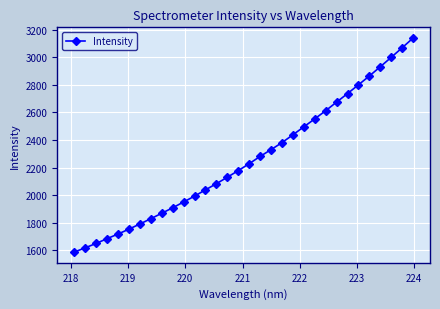

How many data points does each series have?

32